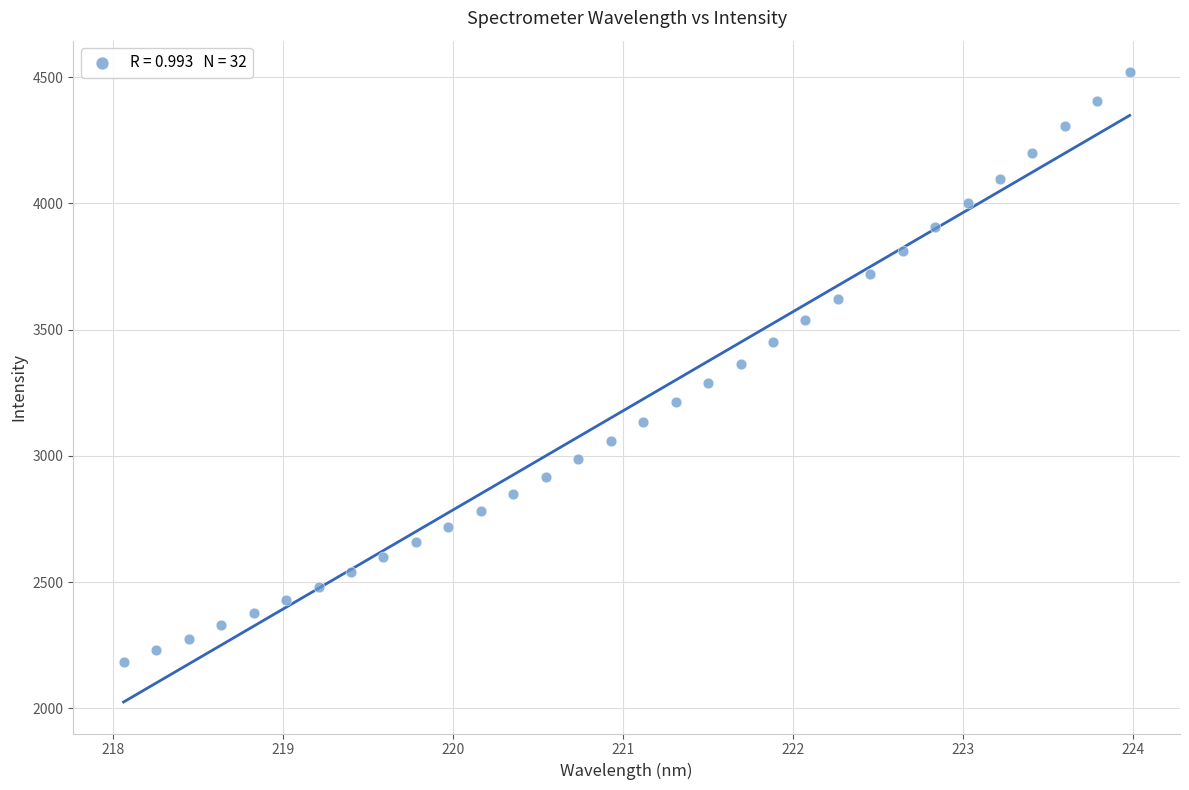

What is the range of Y values (max minus min)?

2335.2